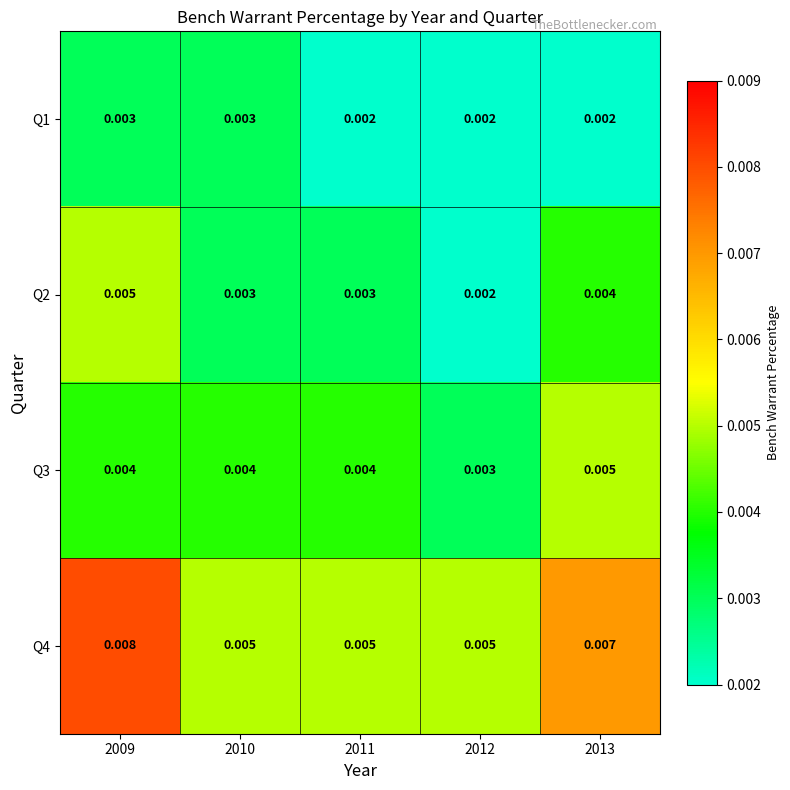

Is the value of Q2 at 2010 greater than the value of Q3 at 2009?

No